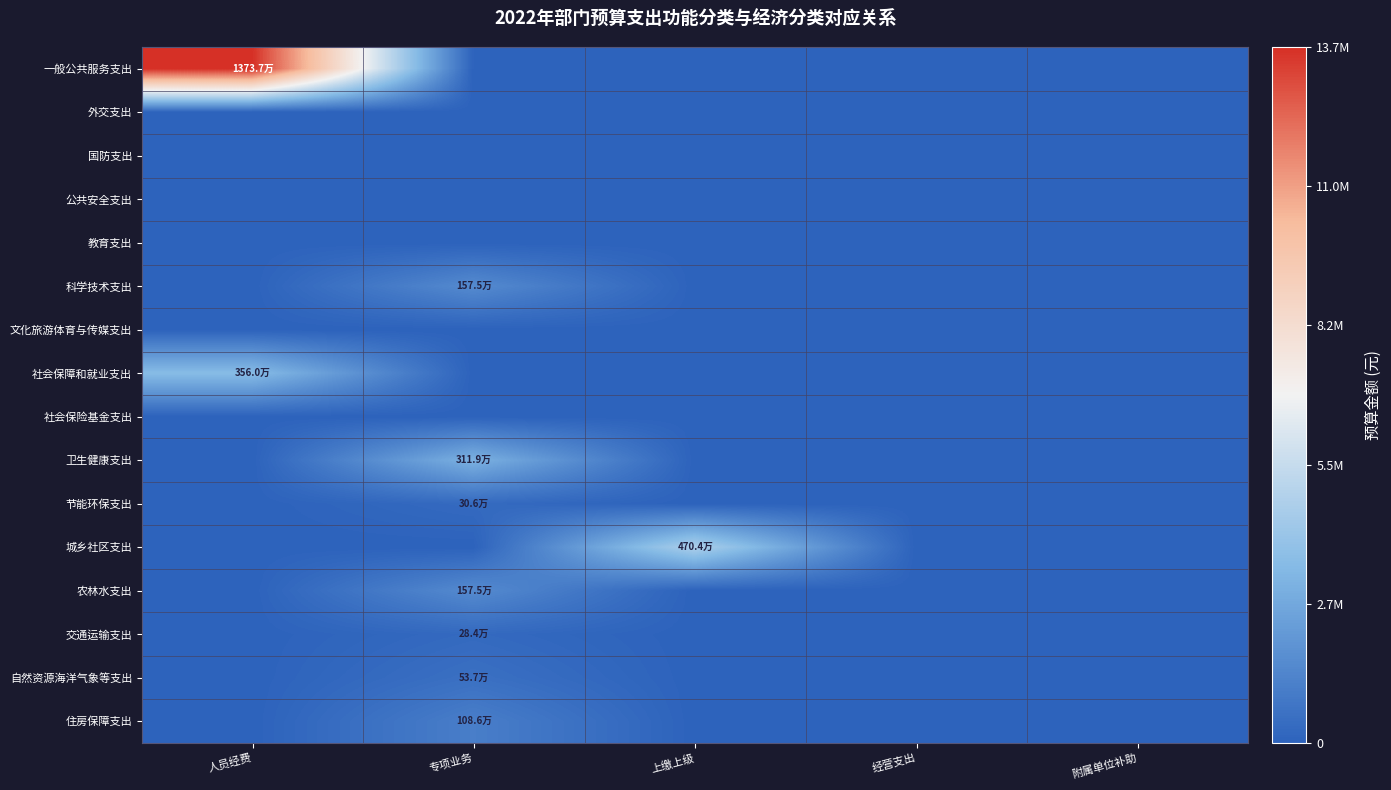

What is the spread (max minus min) of values at 上缴上级?

4703770